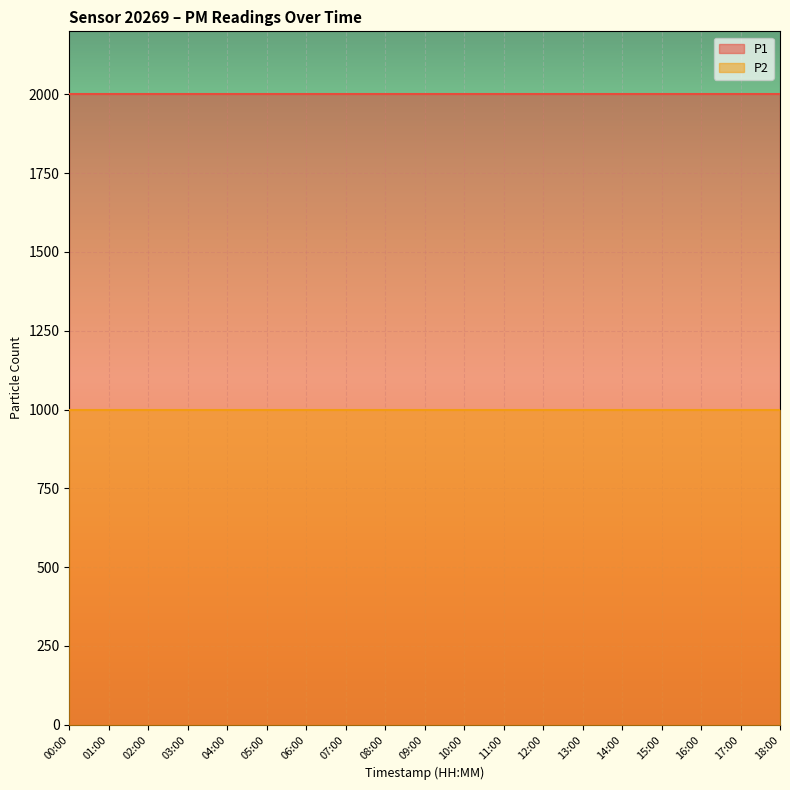

At which label does P1 reach its minimum?

00:00